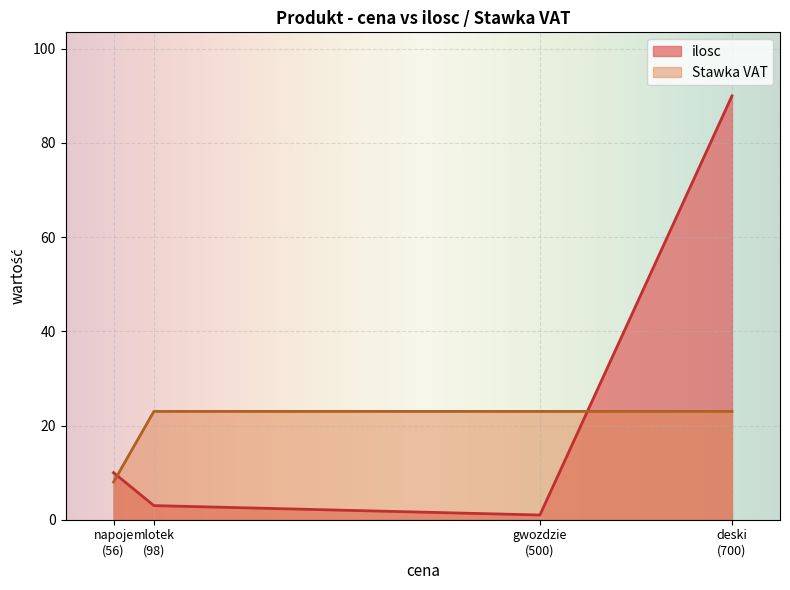

At which category does the chart reach its peak across all series?

deski
(700)